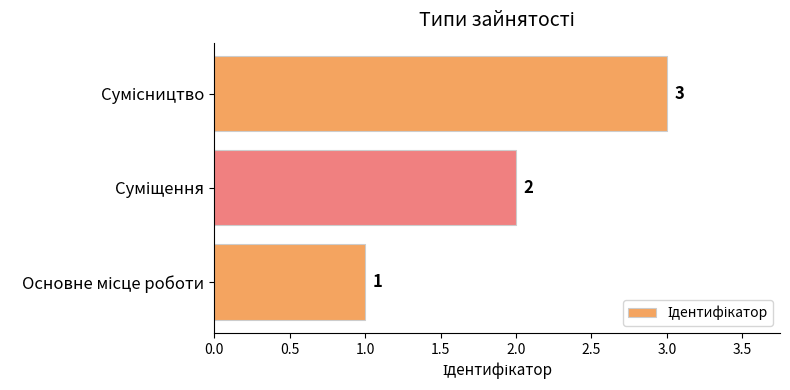

What is the sum of all values?

6